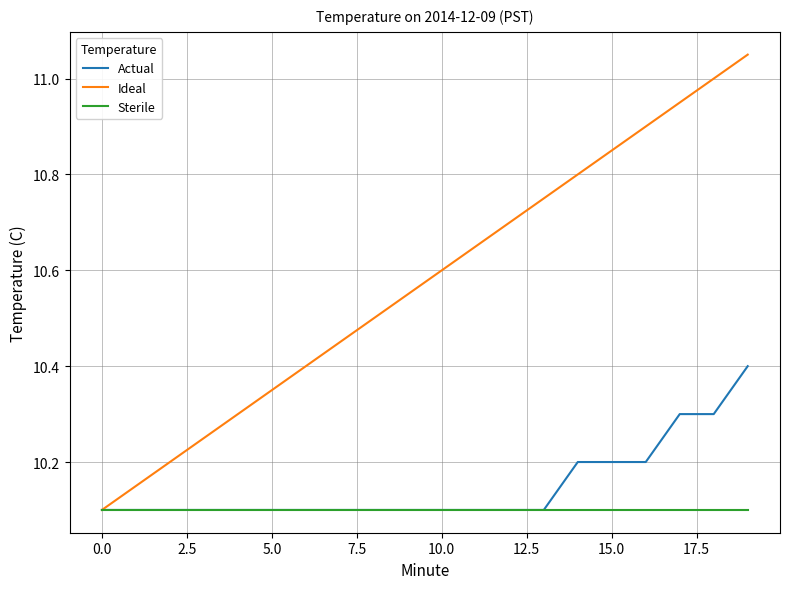

What is the minimum value for Ideal?

10.1